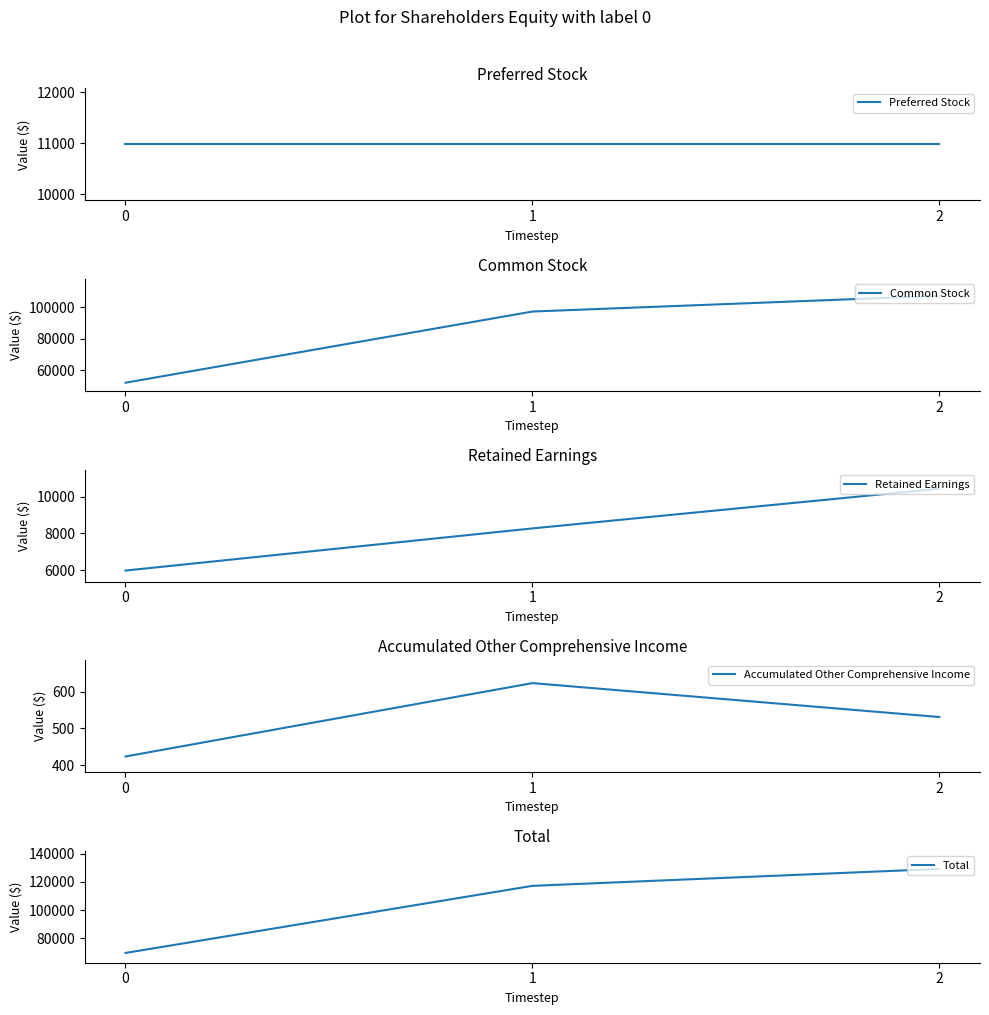

Is the value of Common Stock at 1 greater than the value of Retained Earnings at 2?

Yes